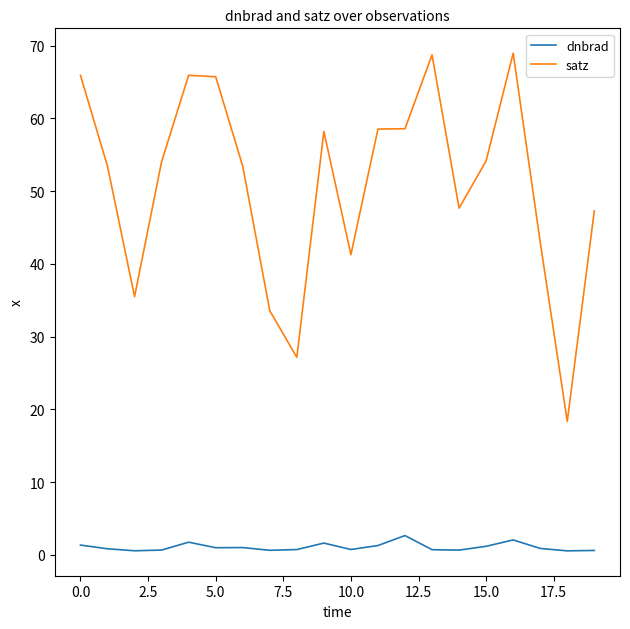

How many lines are shown in the chart?

2